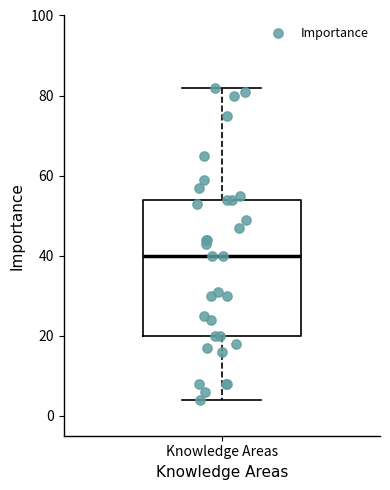

Where does the lower whisker of the box for Knowledge Areas end on the y-axis? The values are not printed on the chart, so give them approximately, as read against the axis.

4